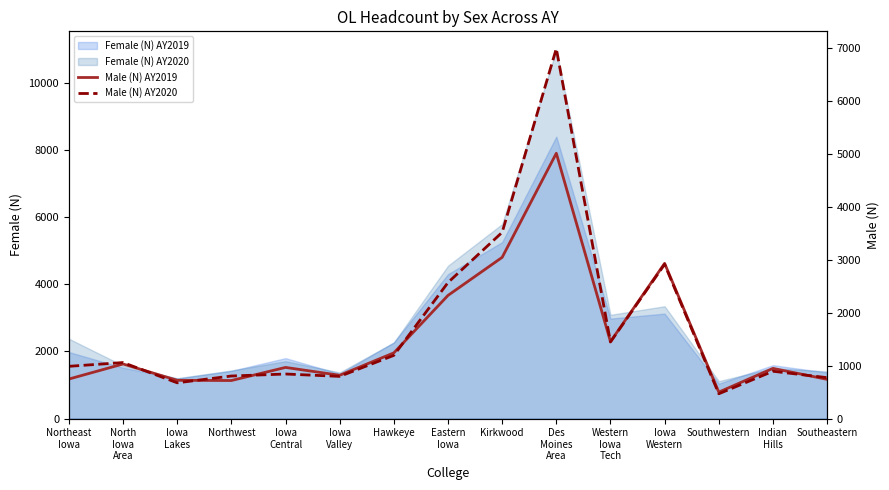

At which category is the sum across all series the highest?

Des
Moines
Area